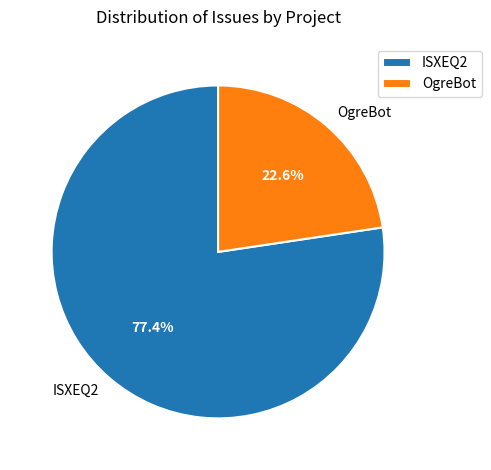

How many segments does this pie chart have?

2